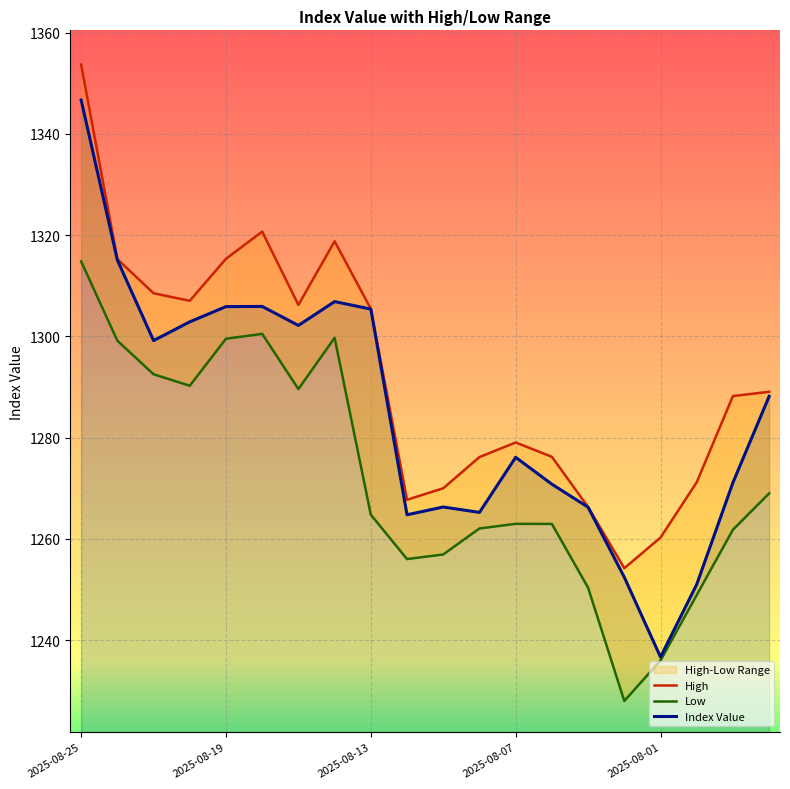

Rank the series by their average value, from lowest to highest.

Low, Index Value, High